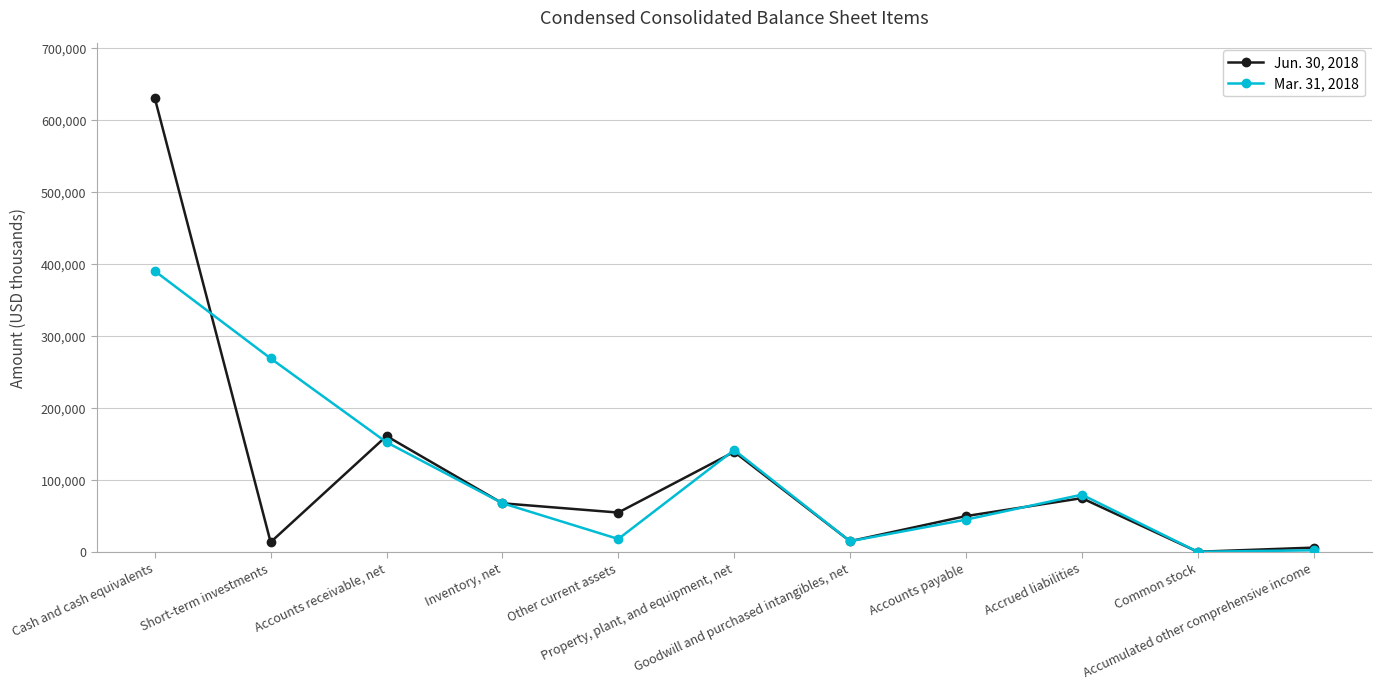

What is the minimum value for Jun. 30, 2018?

819